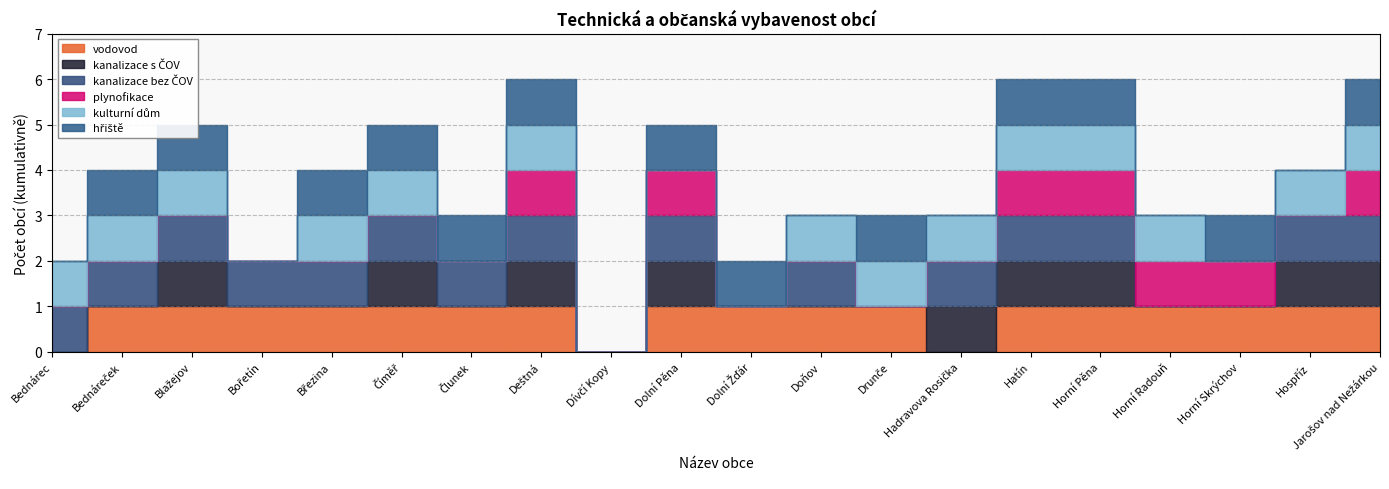

How many positive values does the kanalizace s ČOV series have?

9